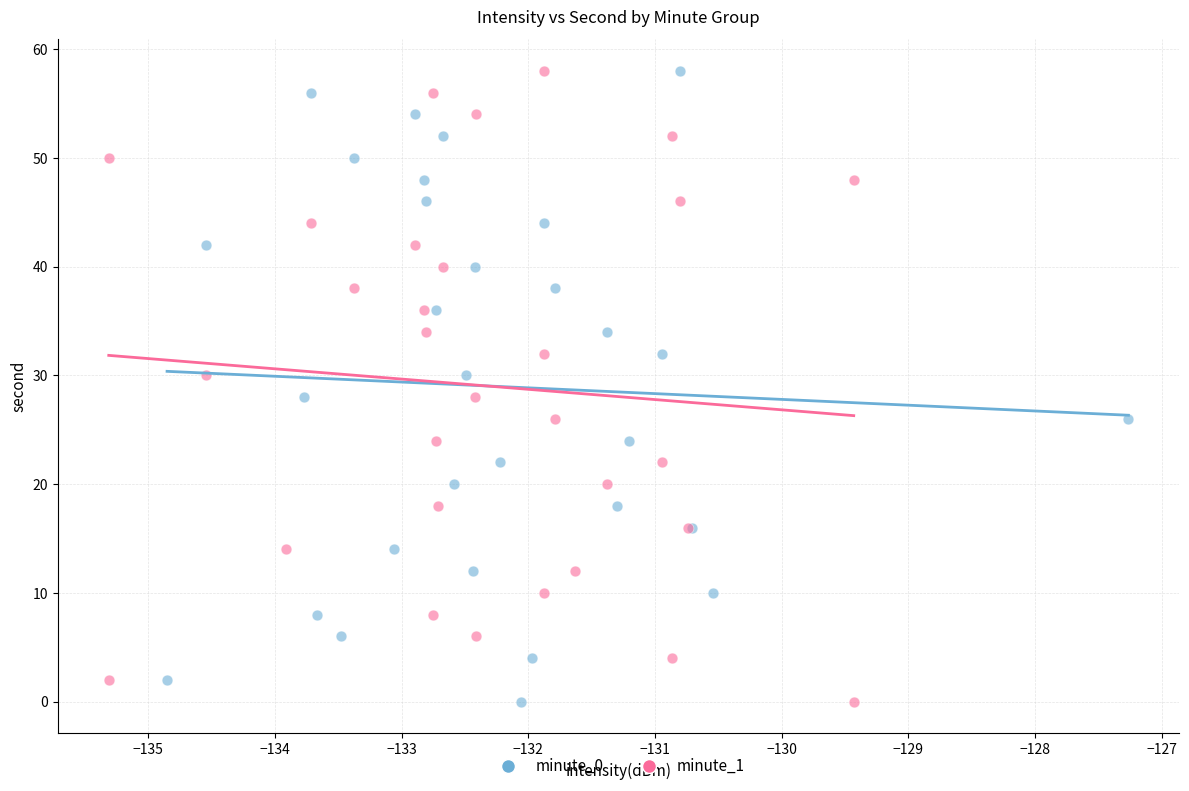

What are all the series names shown in the legend?

minute_0, minute_1